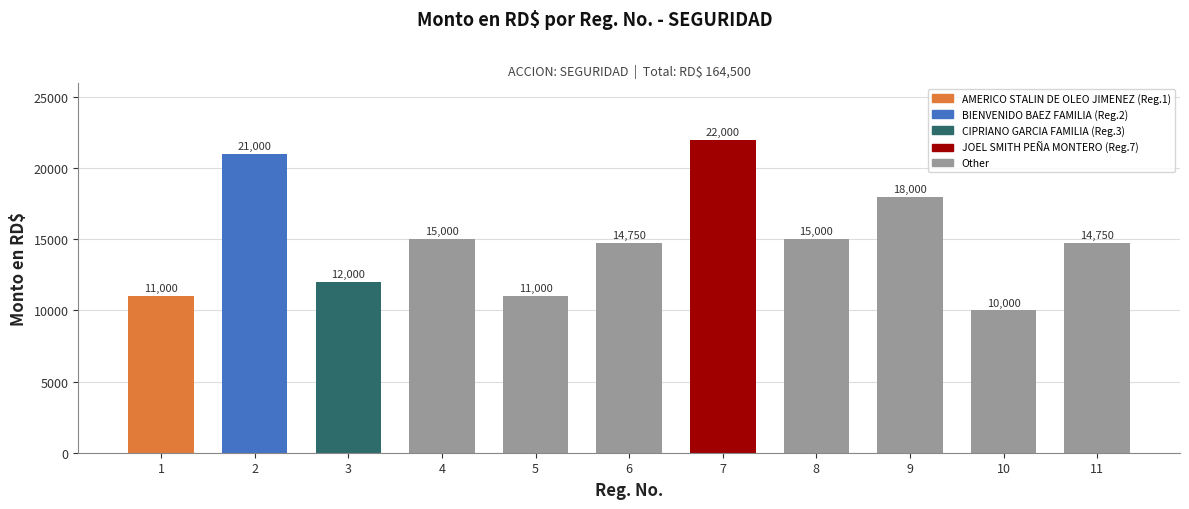

The chart shows a value of 8515 at 6. True or false?

False